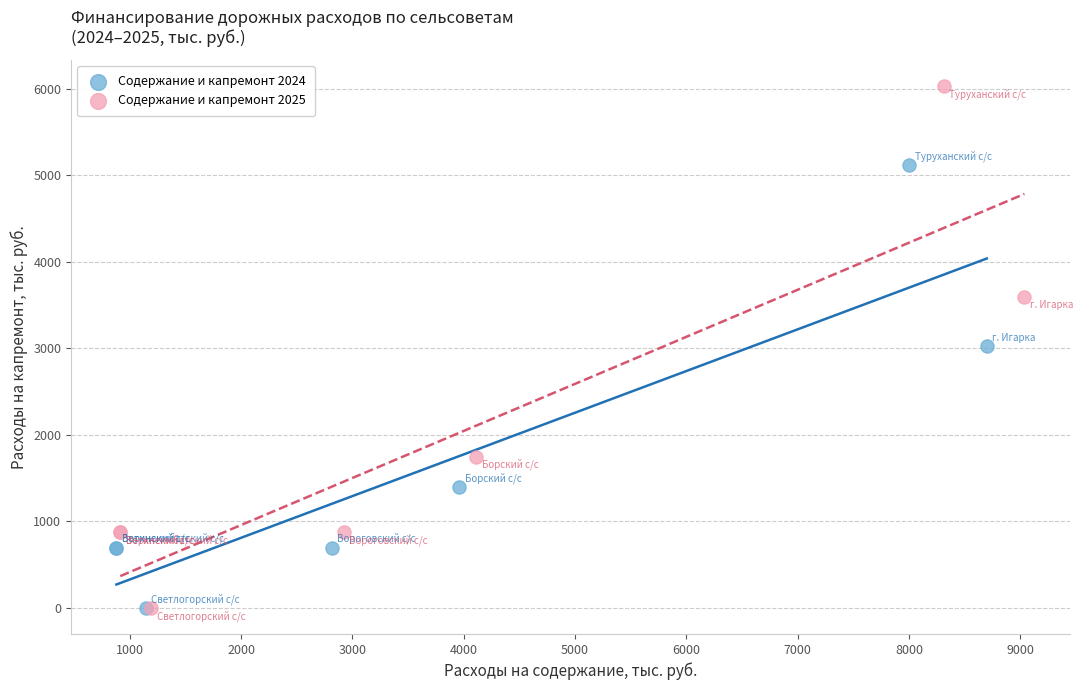

Which series reaches the maximum Y coordinate?

Содержание и капремонт 2025